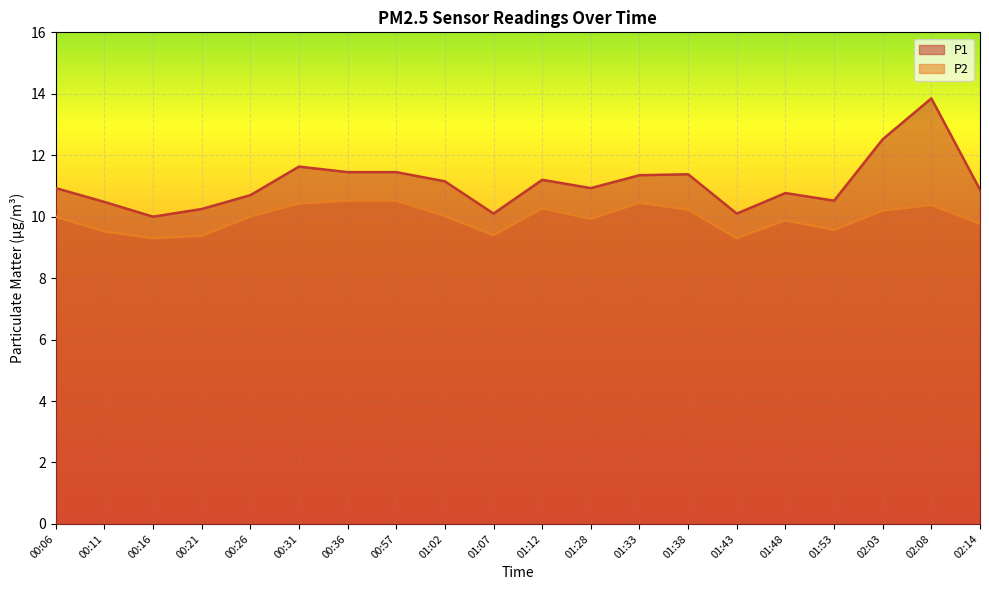

Is it true that P1 equals 10.2 at 00:21?

True